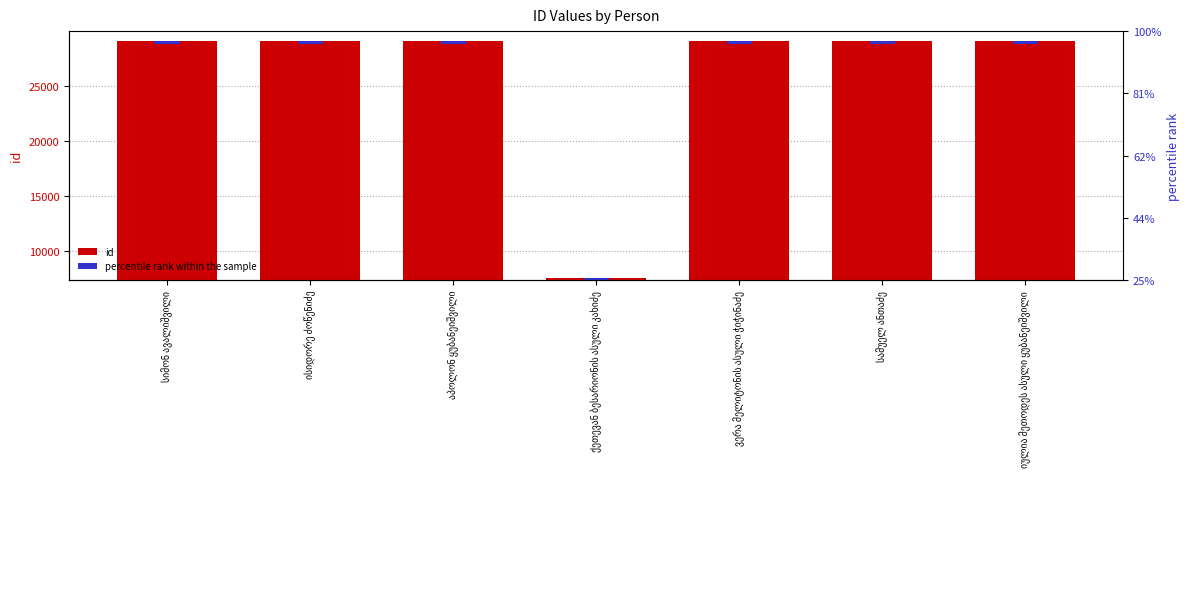

How many values exceed 29123?

3